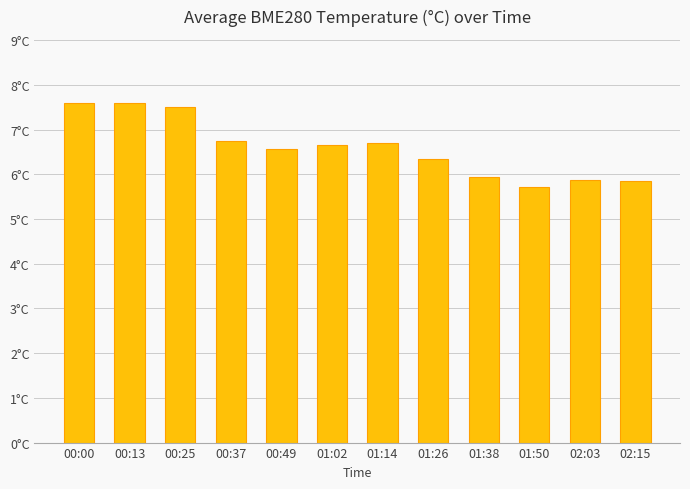

What is the maximum value shown in the chart?

7.6